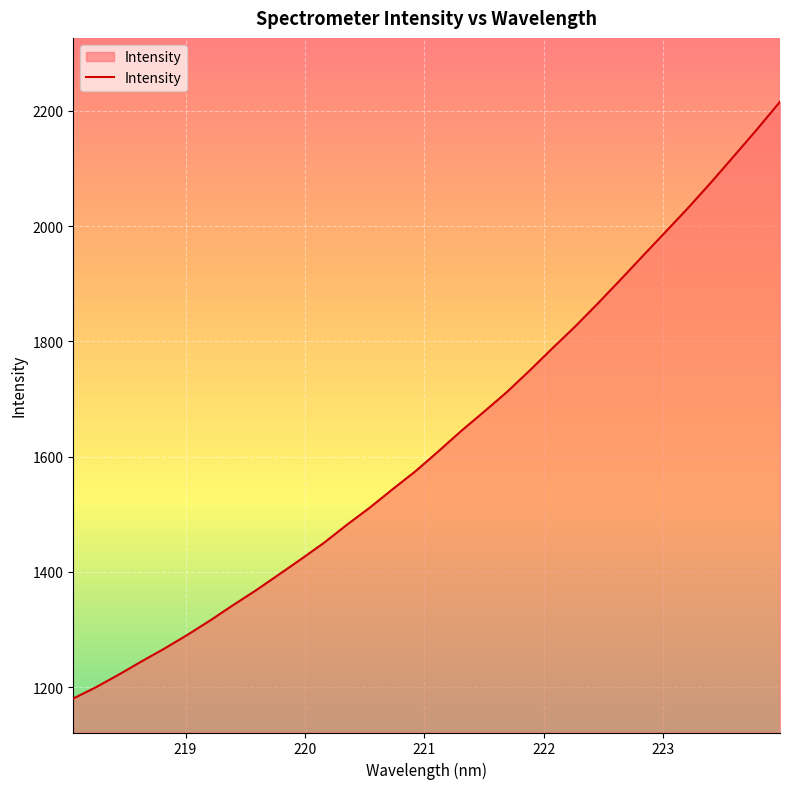

What is the smallest value displayed?

1180.0